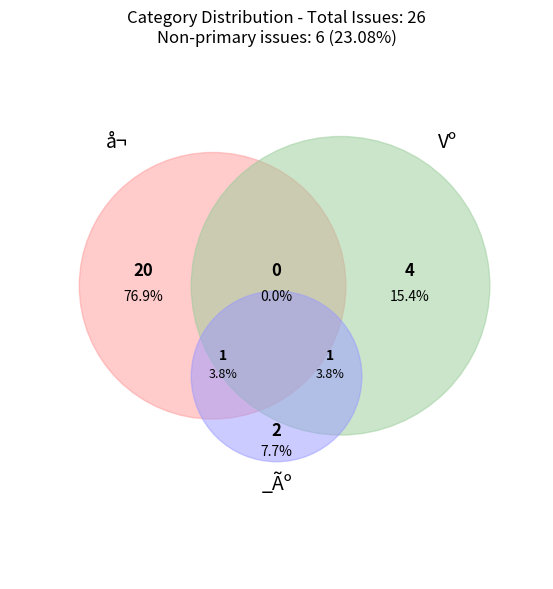

To the nearest percent, what is the combined percentage of _Ãº and å¬?

85%